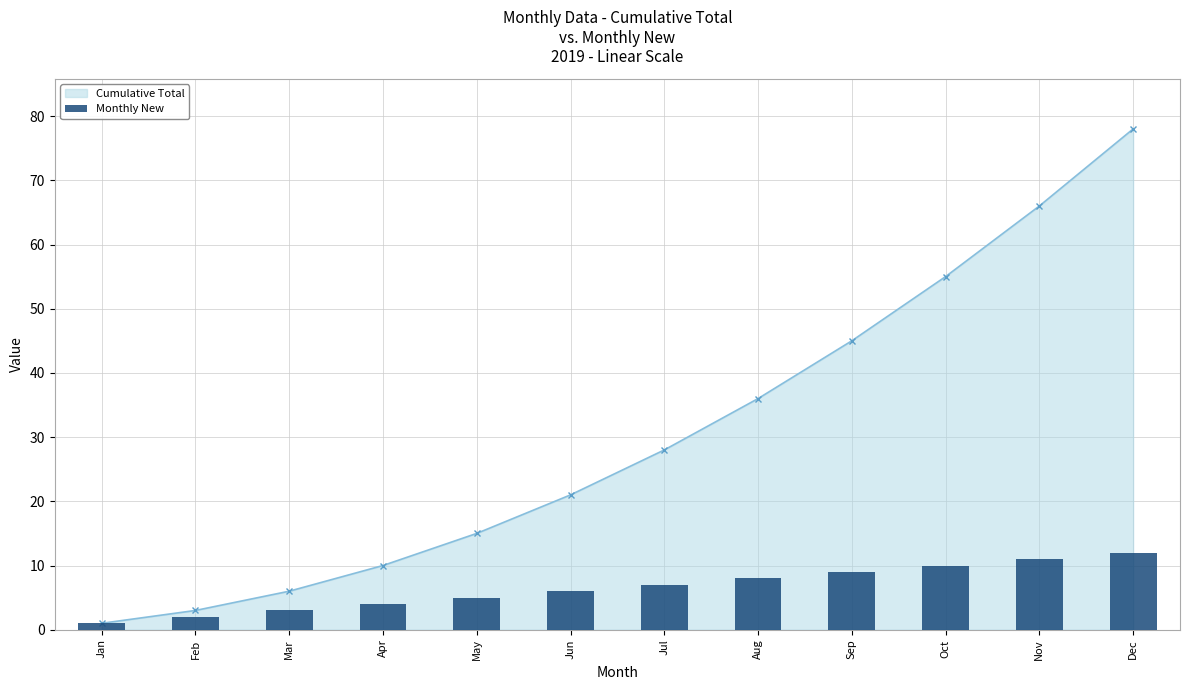

Which has a higher value, Jun or Mar?

Jun